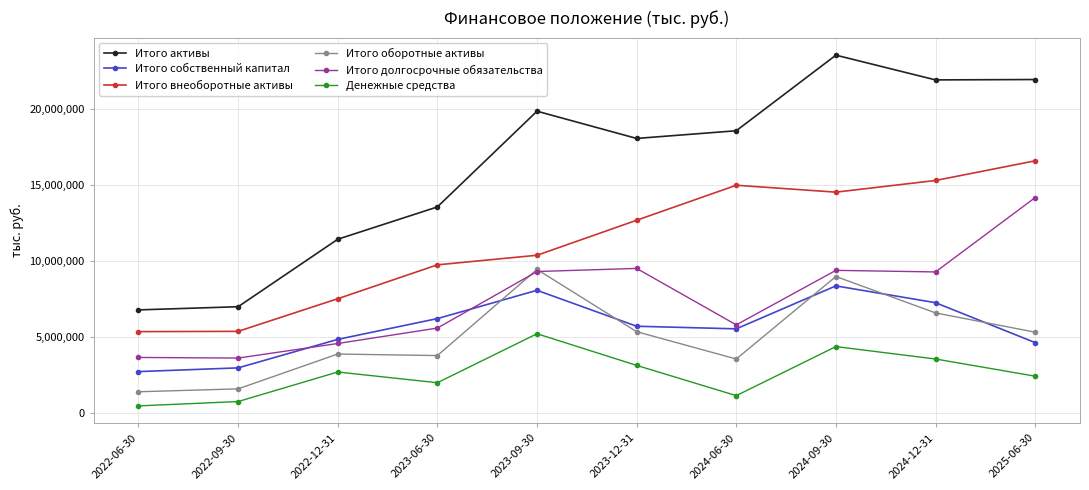

What is the smallest value displayed?

499890